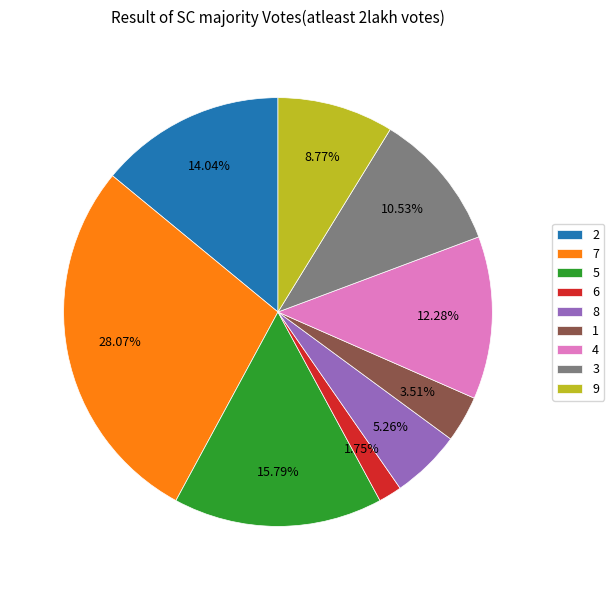

Do 8 and 2 together represent more than half of the pie?

No